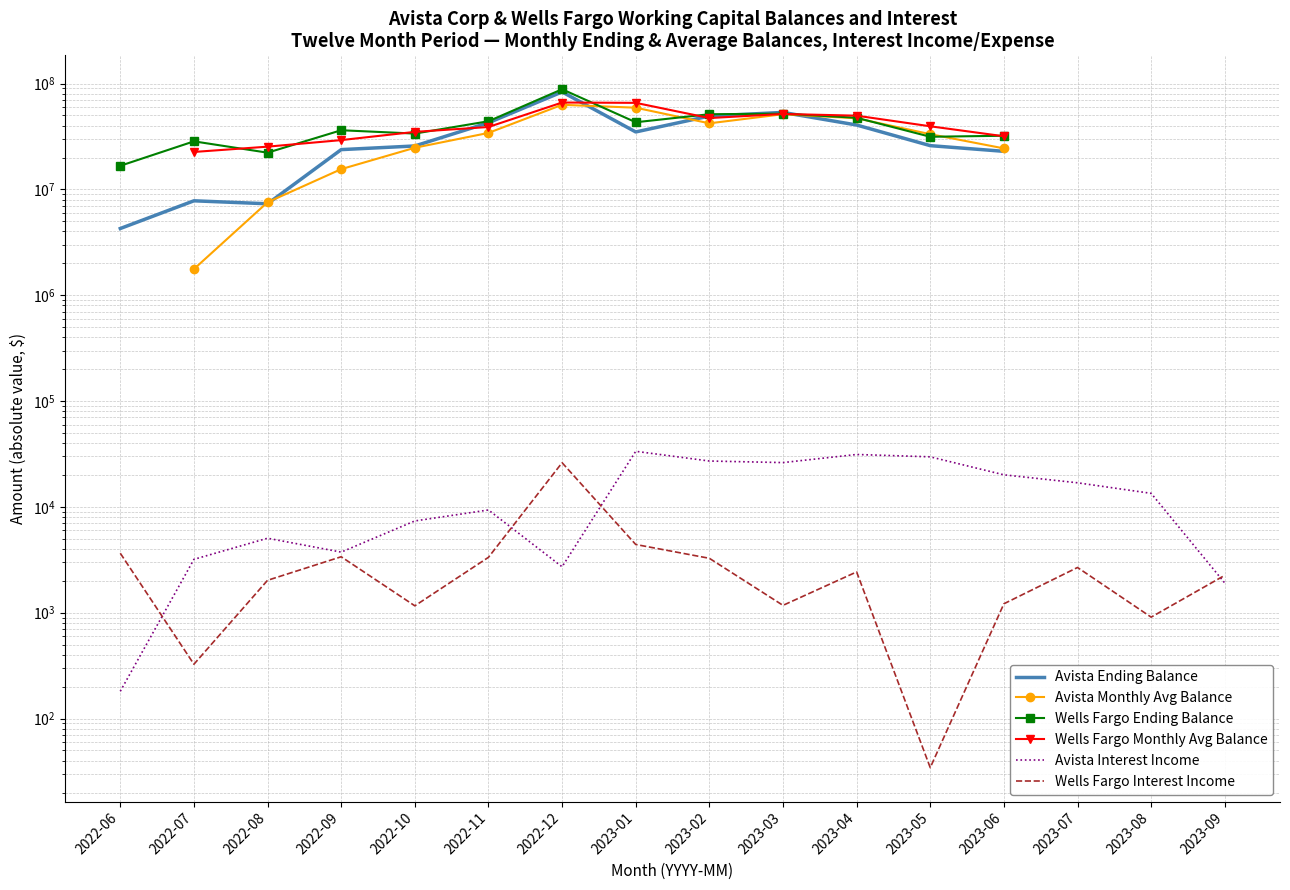

Which series has the largest range (max minus min)?

Avista Ending Balance